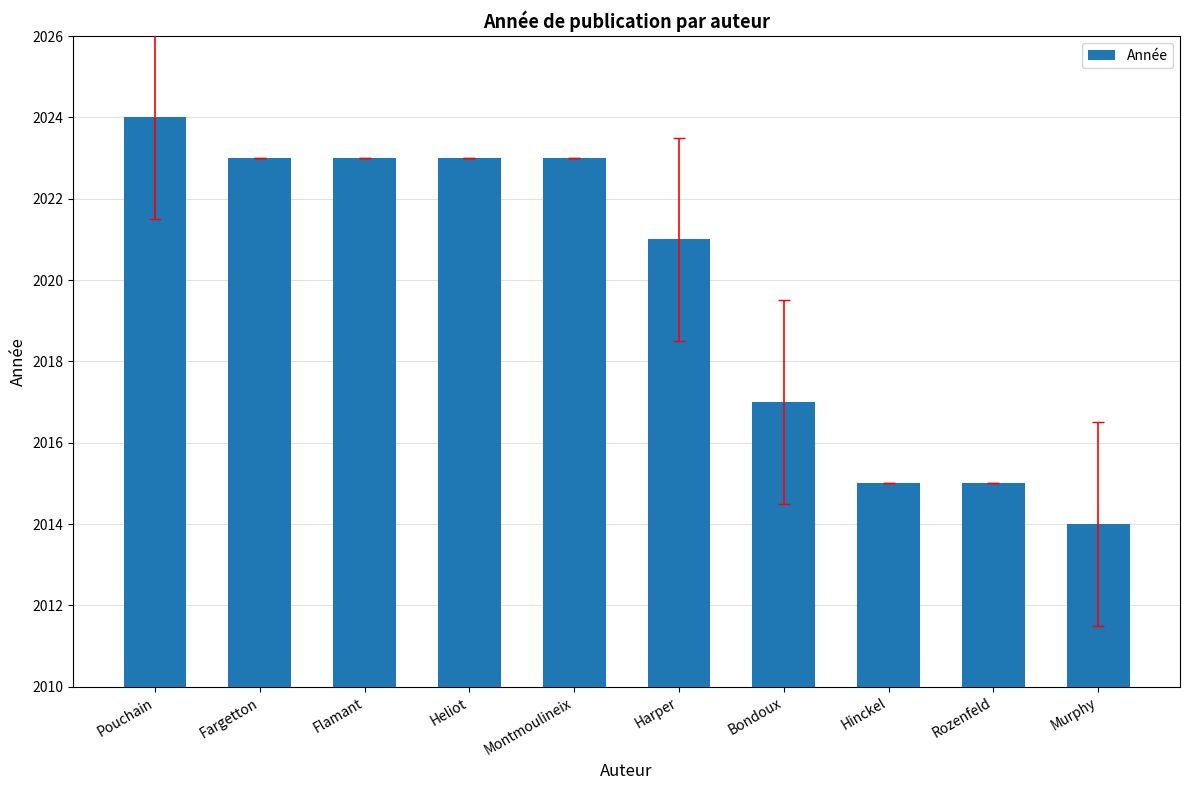

How many values are below 2023?

5